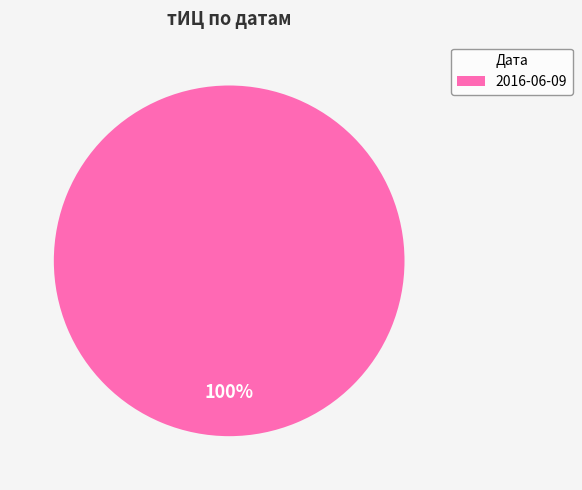

Rank the categories by value from lowest to highest.

2016-06-09